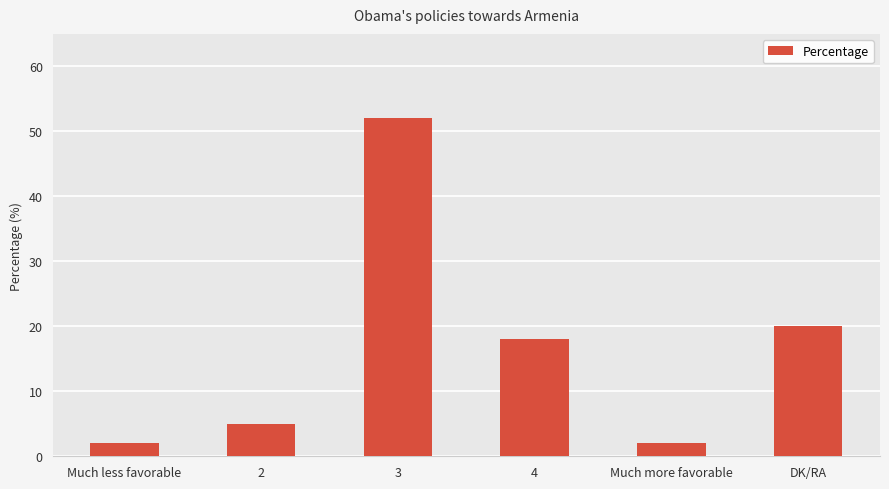

Approximately how many times larger is the value at 4 compared to Much more favorable?

9.0